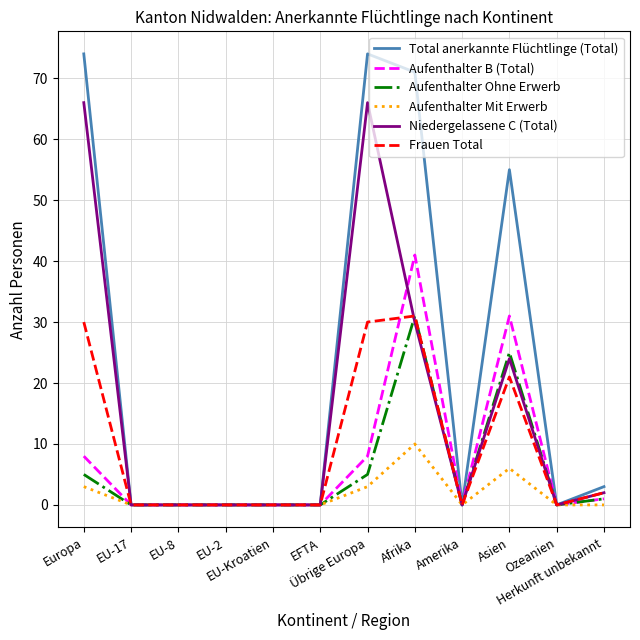

What is the highest value of the Aufenthalter Ohne Erwerb series?

31